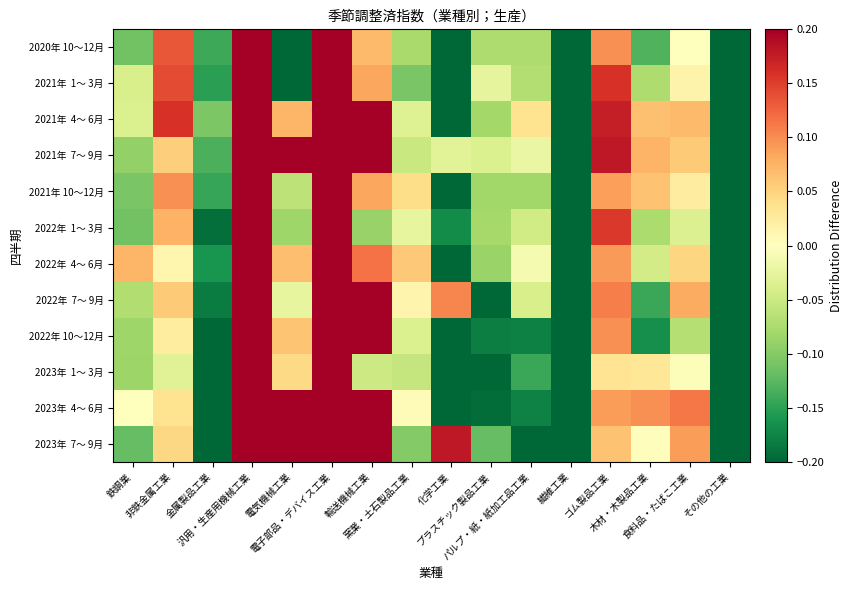

At which category is the sum across all series the highest?

電子部品・デバイス工業